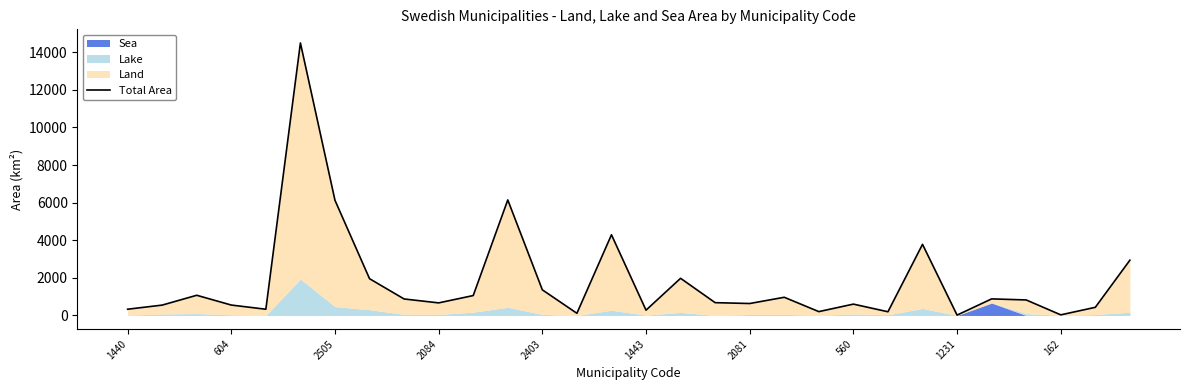

What is the change in value from 162 to 26?

+156.4